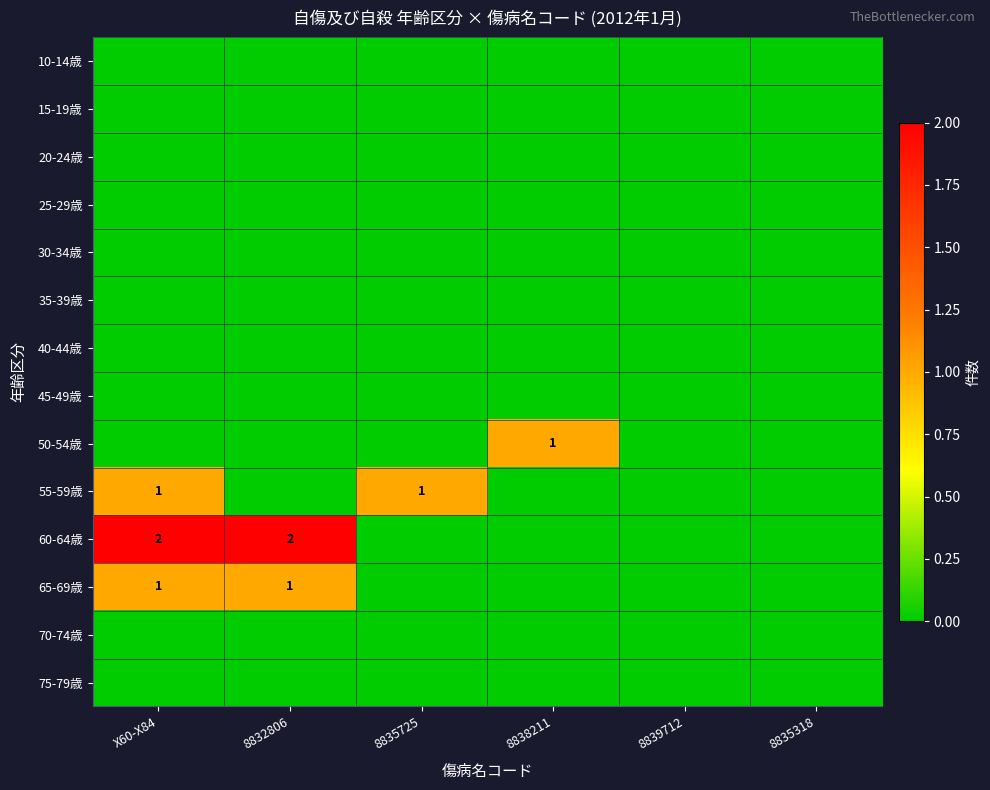

The 60-64歳 series shows 1 at 8832806. True or false?

False